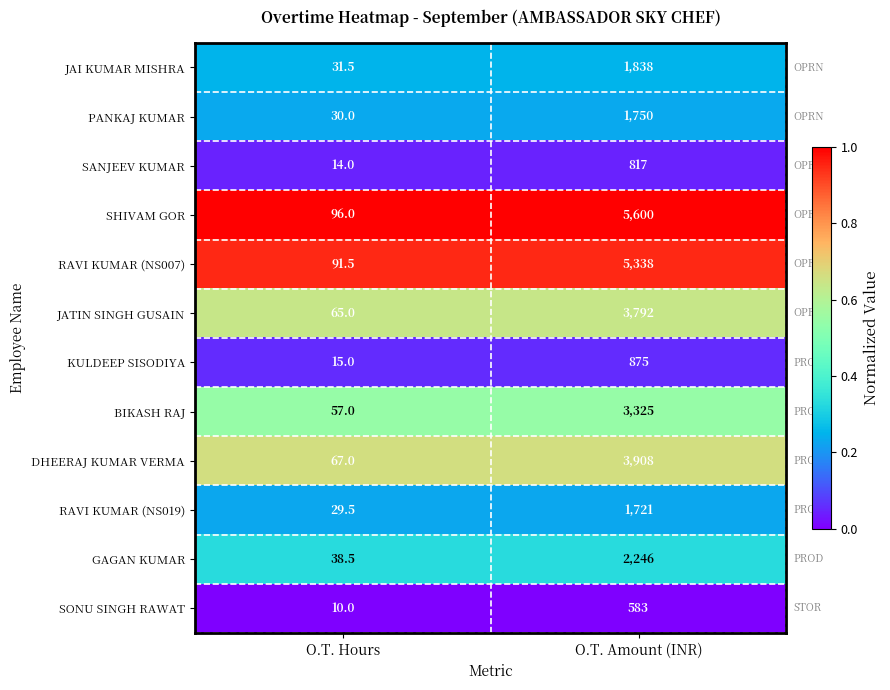

Reading left to right, extract all data points from this chart.

JAI KUMAR MISHRA: O.T. Hours=31.5	O.T. Amount (INR)=1838.0
PANKAJ KUMAR: O.T. Hours=30.0	O.T. Amount (INR)=1750.0
SANJEEV KUMAR: O.T. Hours=14.0	O.T. Amount (INR)=817.0
SHIVAM GOR: O.T. Hours=96.0	O.T. Amount (INR)=5600.0
RAVI KUMAR (NS007): O.T. Hours=91.5	O.T. Amount (INR)=5338.0
JATIN SINGH GUSAIN: O.T. Hours=65.0	O.T. Amount (INR)=3792.0
KULDEEP SISODIYA: O.T. Hours=15.0	O.T. Amount (INR)=875.0
BIKASH RAJ: O.T. Hours=57.0	O.T. Amount (INR)=3325.0
DHEERAJ KUMAR VERMA: O.T. Hours=67.0	O.T. Amount (INR)=3908.0
RAVI KUMAR (NS019): O.T. Hours=29.5	O.T. Amount (INR)=1721.0
GAGAN KUMAR: O.T. Hours=38.5	O.T. Amount (INR)=2246.0
SONU SINGH RAWAT: O.T. Hours=10.0	O.T. Amount (INR)=583.0